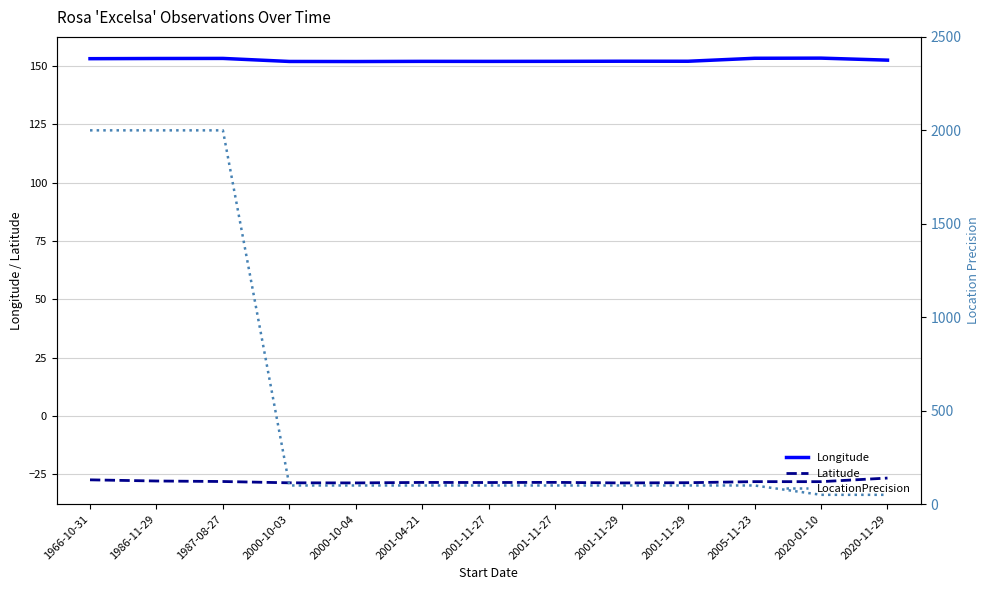

The Latitude series shows -9.1 at 2000-10-04. True or false?

False